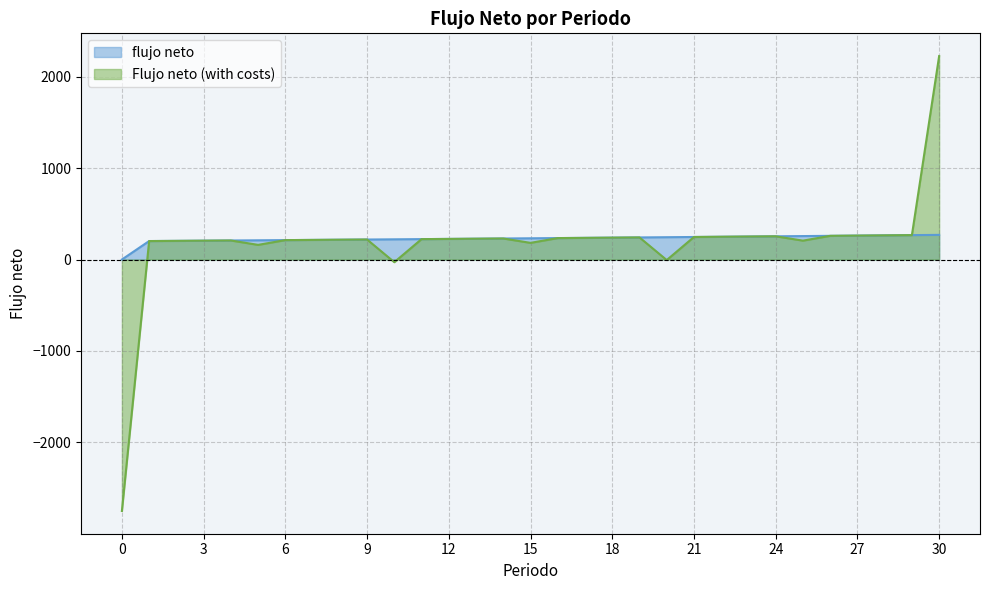

At 11, list the series in order from largest to smallest.

flujo neto, Flujo neto (with costs)